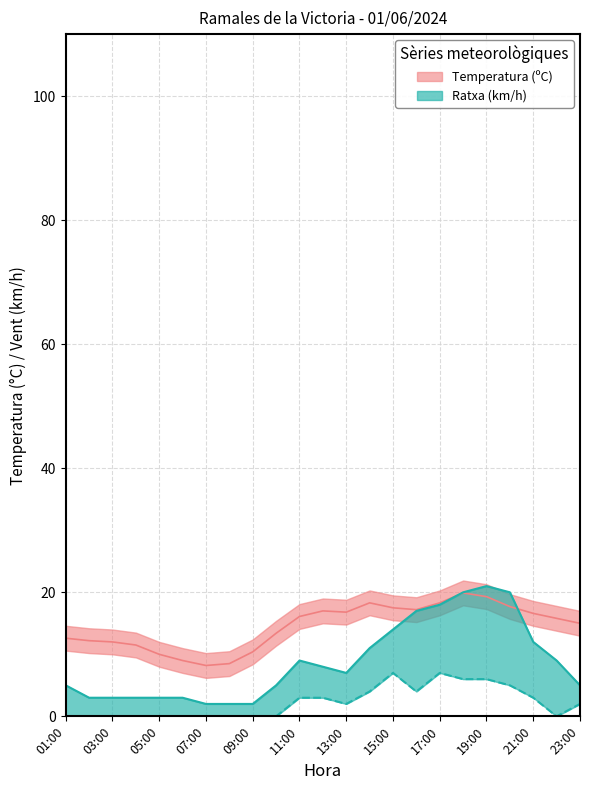

What is the lowest value of the Ratxa (km/h) series?

2.0